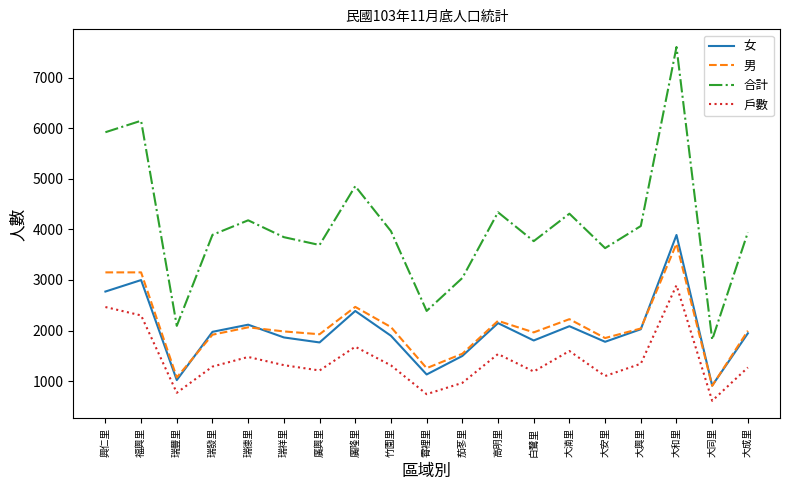

What is the sum of the 男 values at 大湳里 and 廣隆里?

4691